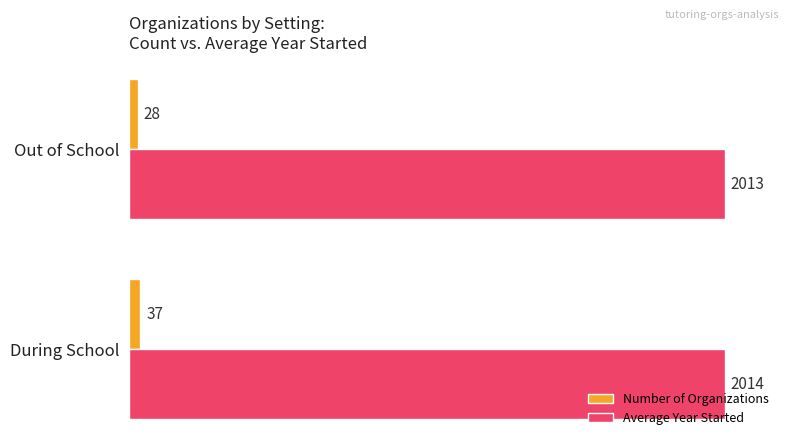

The value of Average Year Started at During School is 3370. True or false?

False